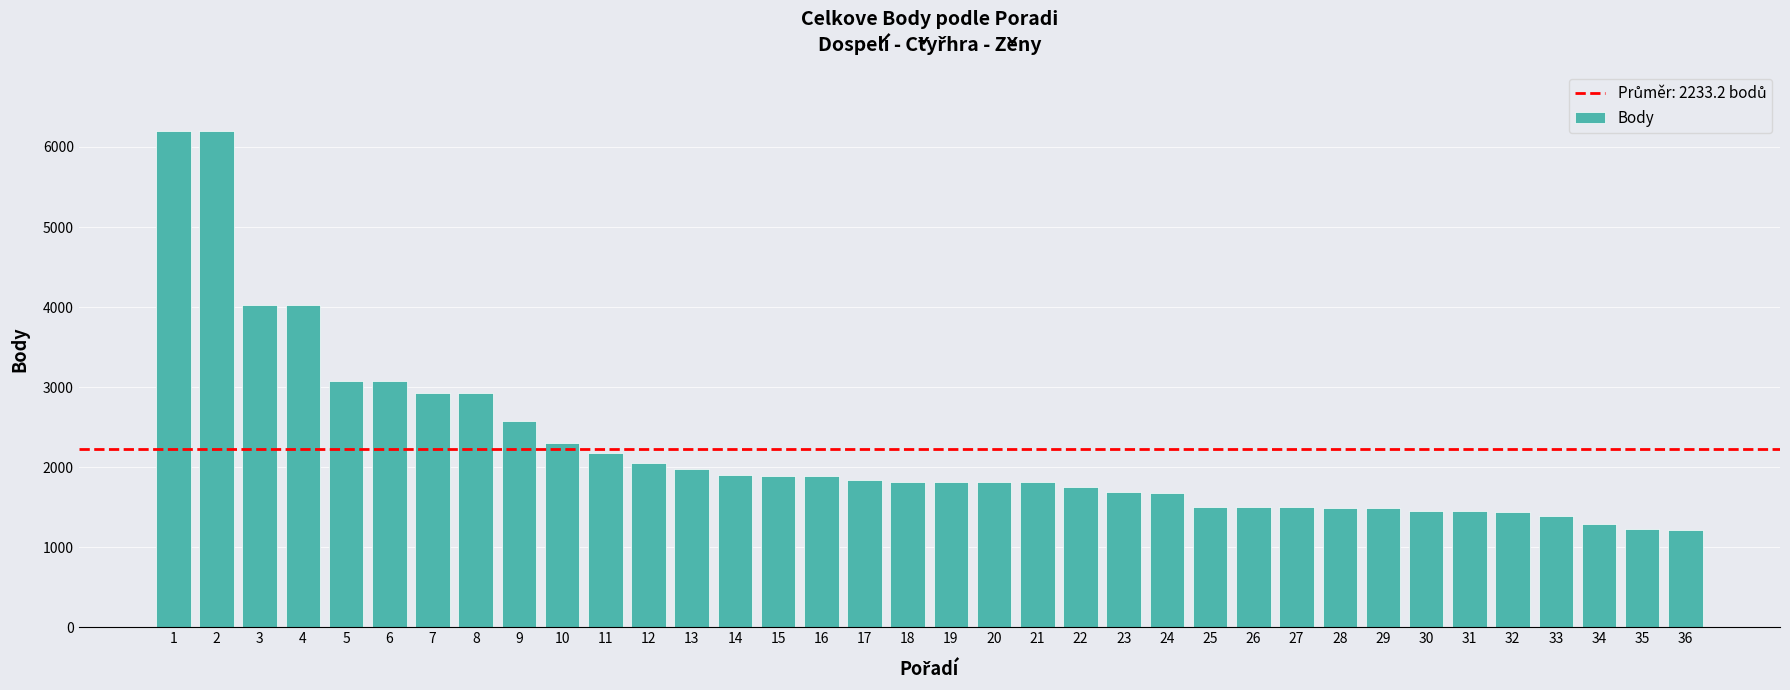

What is the smallest value displayed?

1215